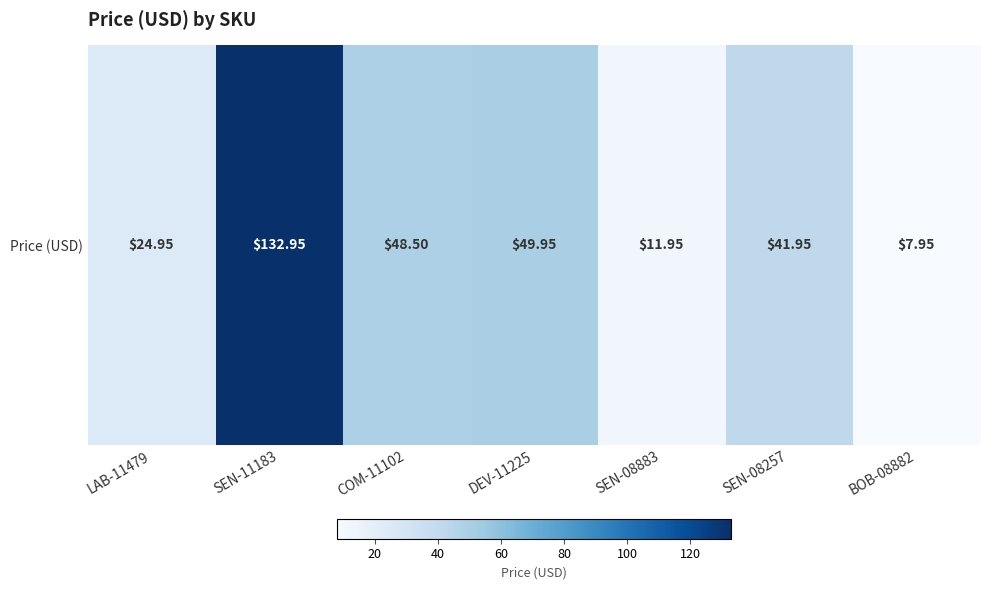

What is the greatest value displayed?

132.9